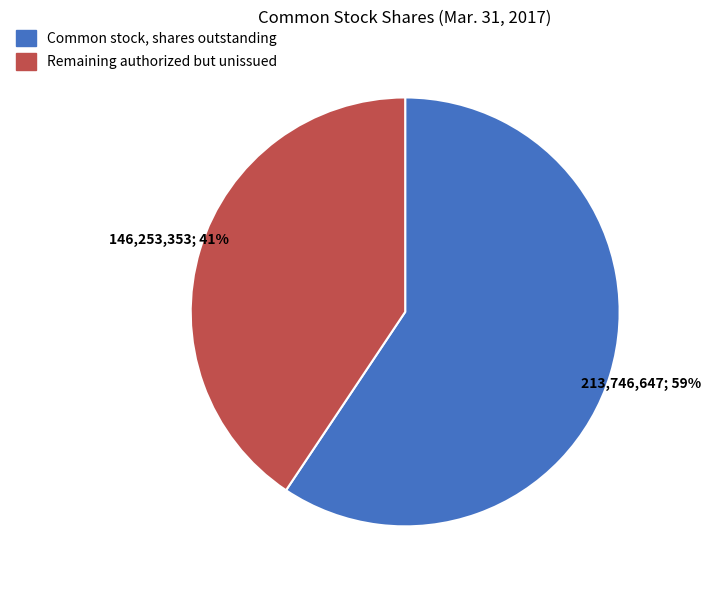

Is the sum of Common stock, shares outstanding and Remaining authorized but unissued greater than half?

Yes